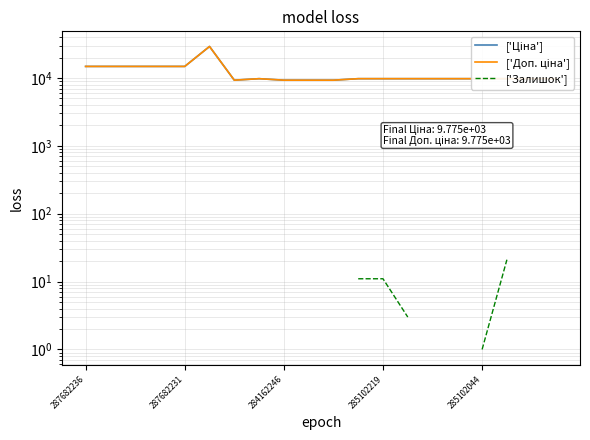

True or false: ['Ціна'] has more than 0 interior local peaks.

True